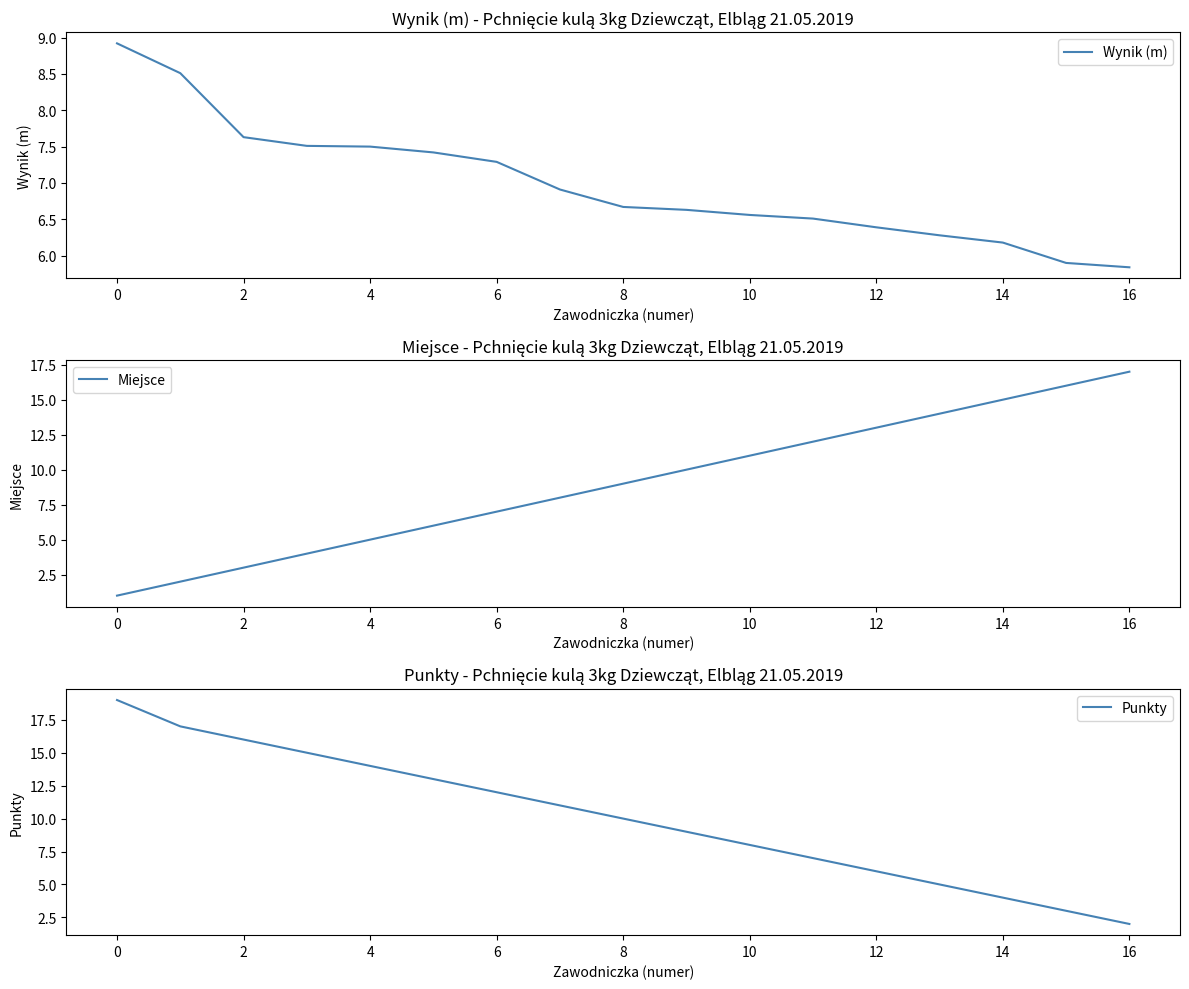

What are all the series names shown in the legend?

Wynik (m), Miejsce, Punkty